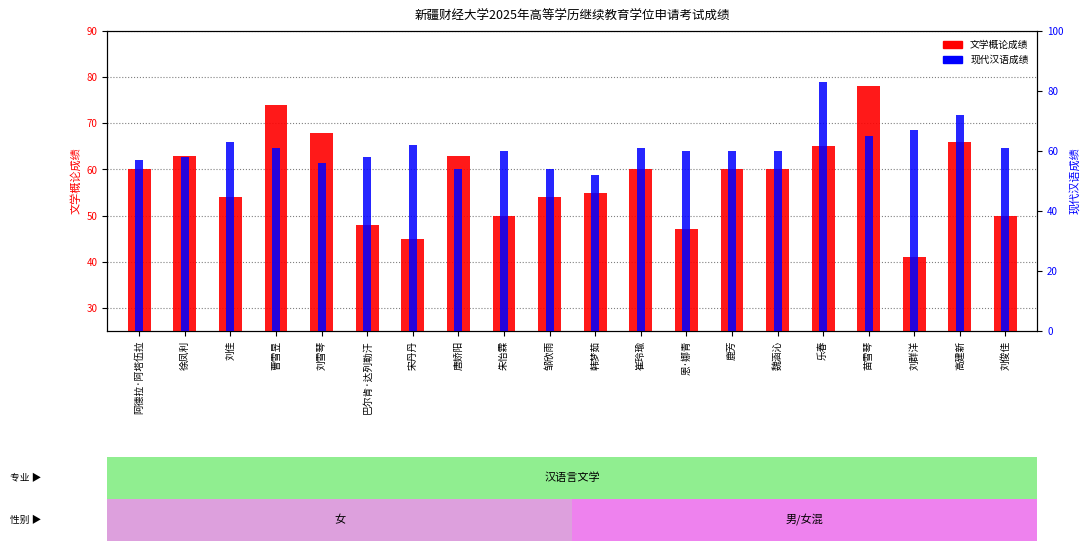

Reading left to right, list all the values displayed in this chart.

文学概论: 60	63	54	74	68	48	45	63	50	54	55	60	47	60	60	65	78	41	66	50
现代汉语: 57	58	63	61	56	58	62	54	60	54	52	61	60	60	60	83	65	67	72	61